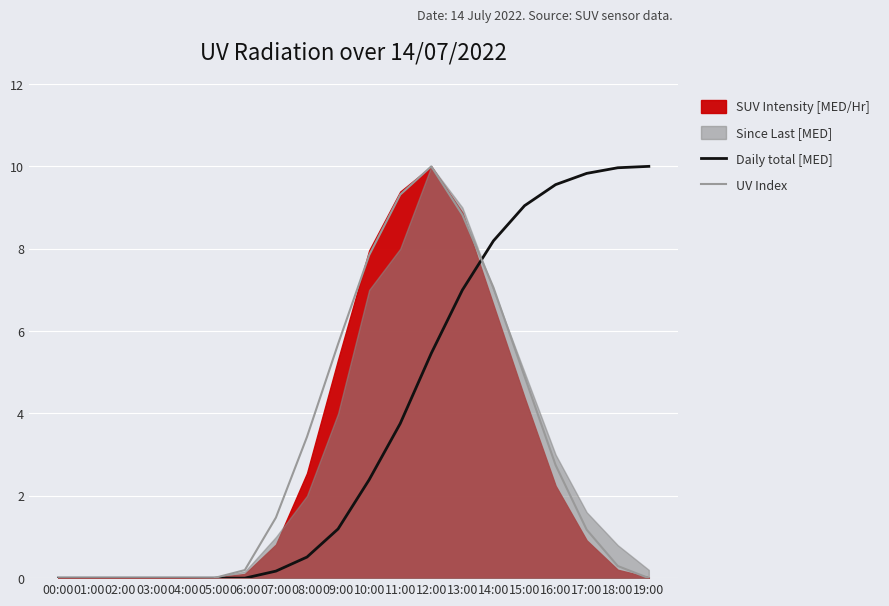

The value of Daily total [MED] at 18:00 is 15.7. True or false?

False